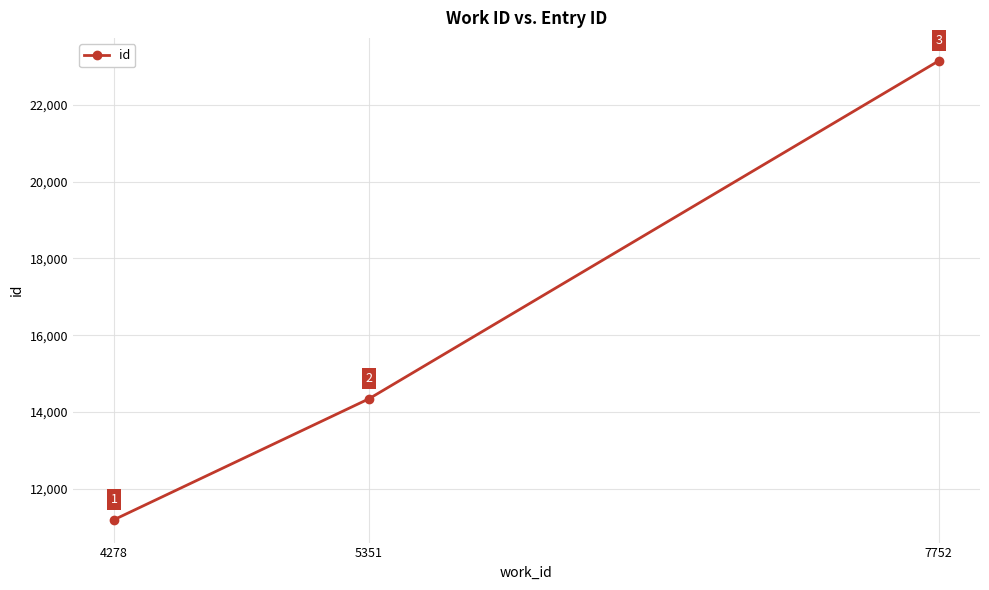

How many data points are less than 14341?

1